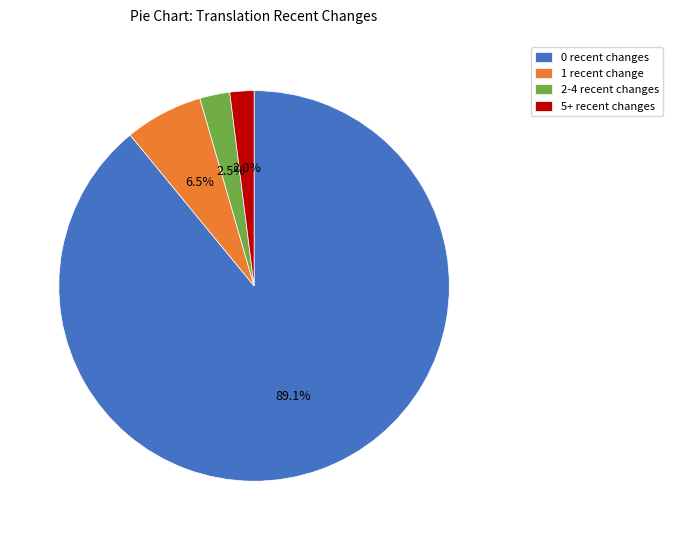

To the nearest percent, what is the difference between the 5+ recent changes and 1 recent change slice percentages?

4%